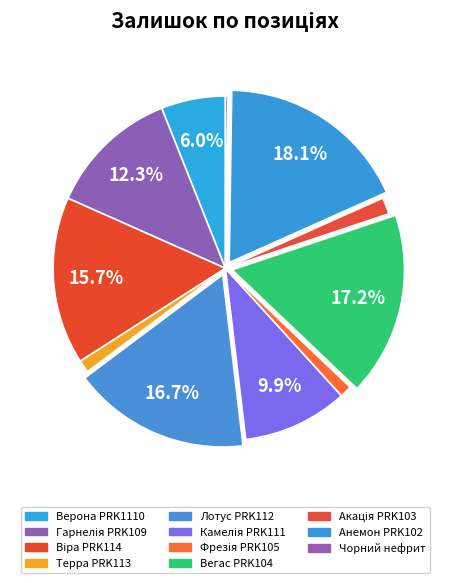

What is the smallest slice in the pie chart?

Чорний нефрит